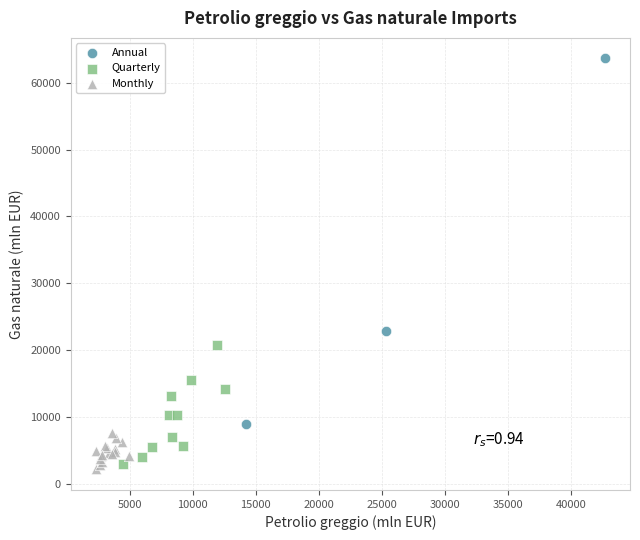

What are all the series names shown in the legend?

Annual, Quarterly, Monthly